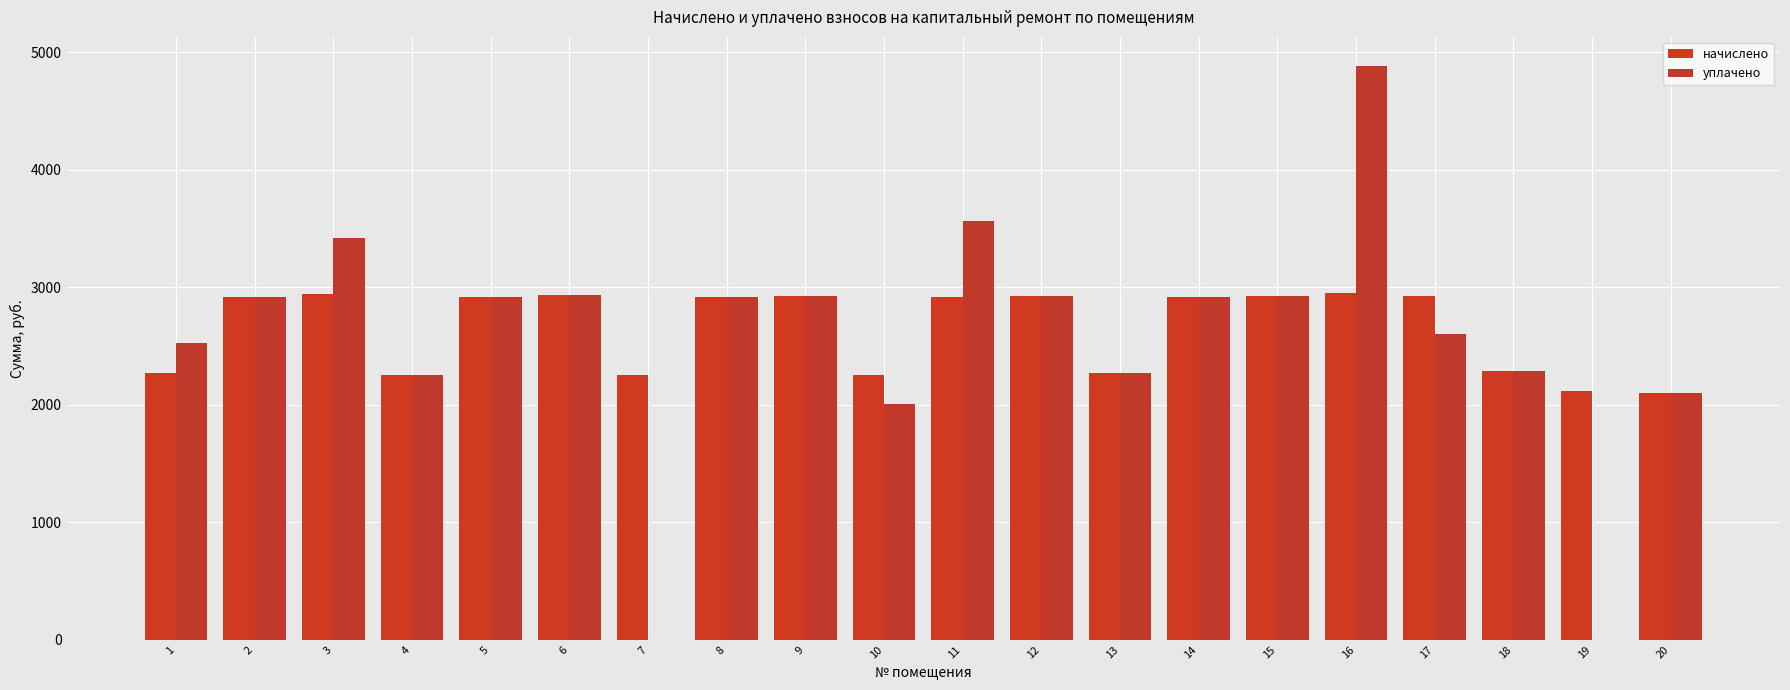

How many groups of bars are there?

20